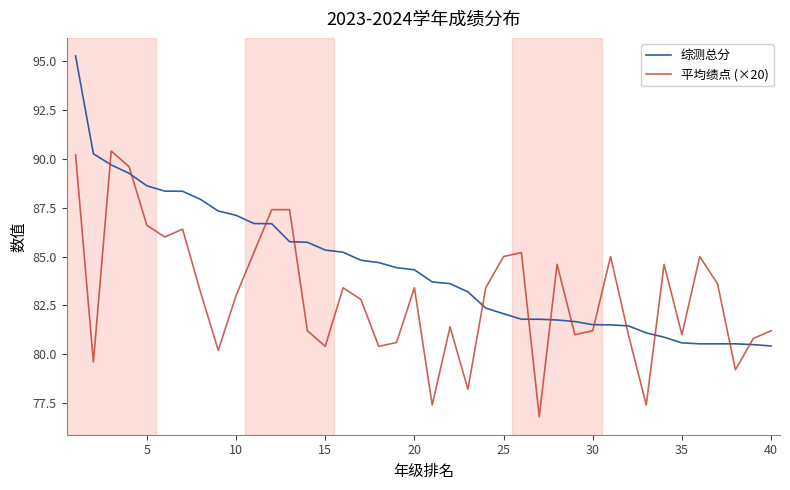

Which series has the largest total across all categories?

综测总分